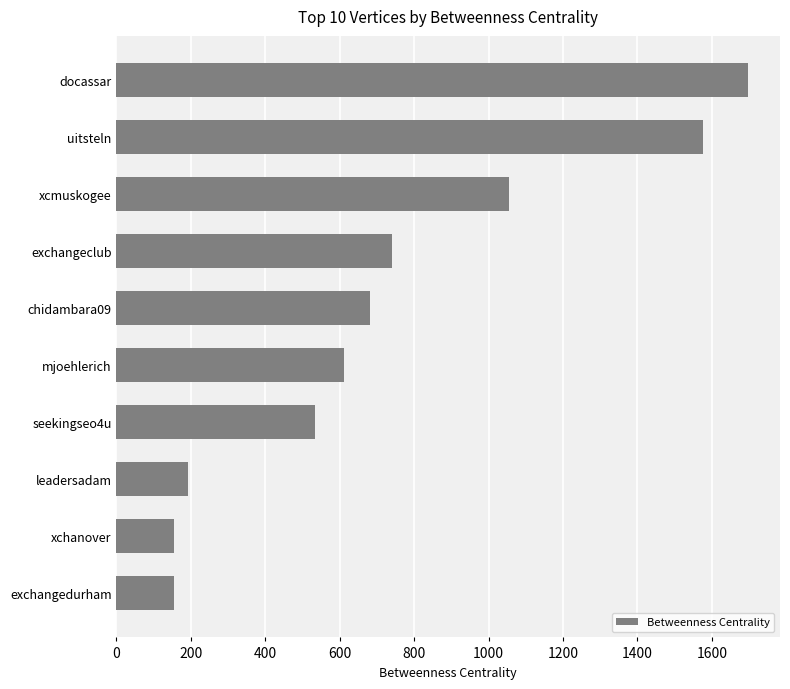

What is the change in value from exchangeclub to leadersadam?

-547.9